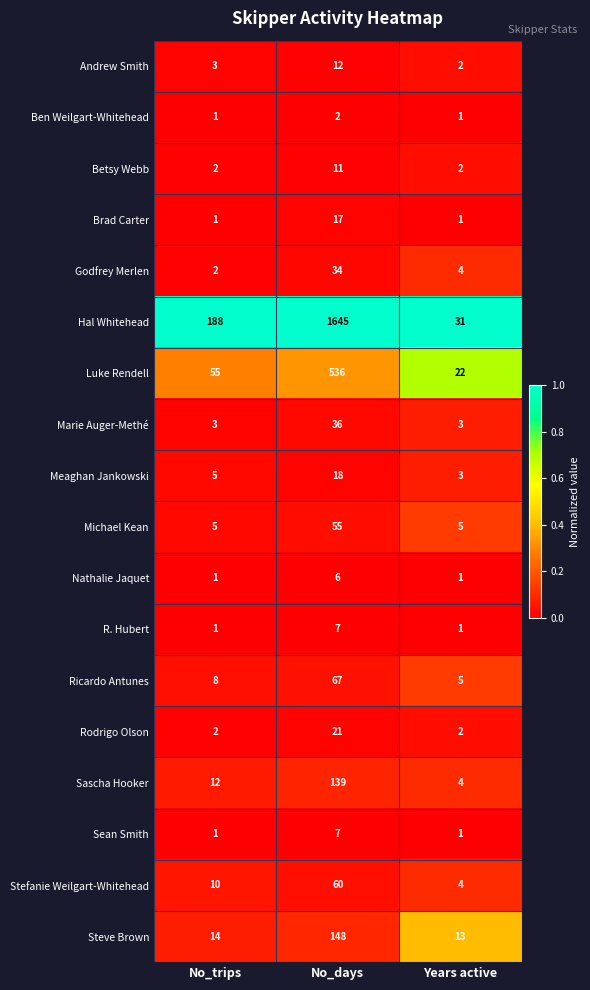

True or false: Andrew Smith has a value of 2 at Years active.

True